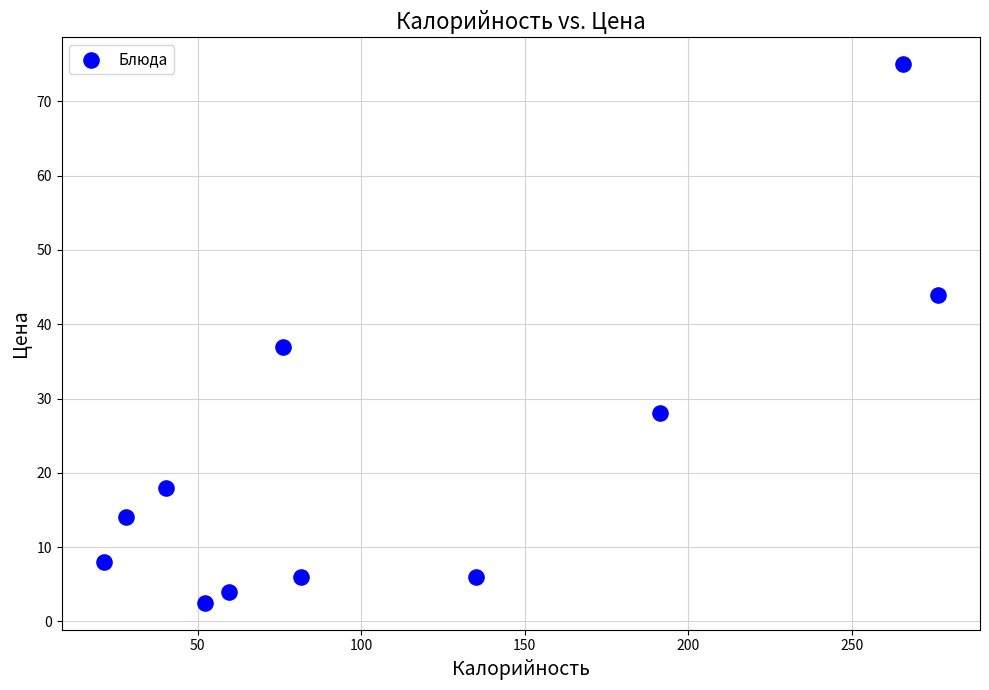

What Y value in the scatter plot is closest to 38?

37.0